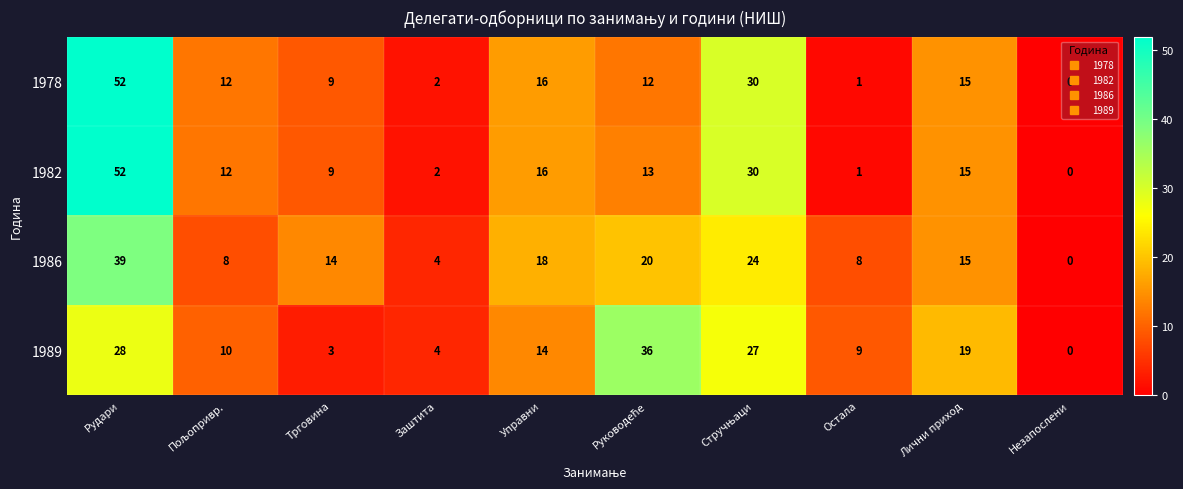

What is the difference between the maximum and second lowest values in the 1986 series?

35